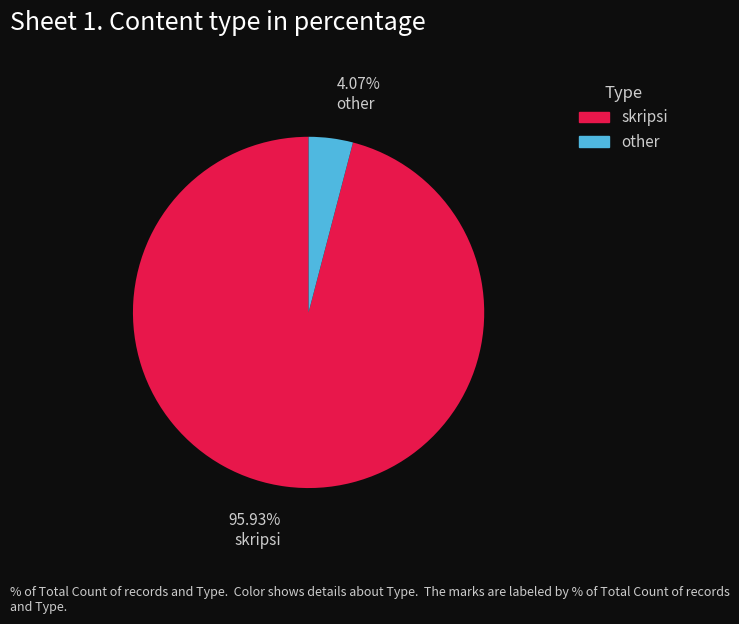

Is skripsi the majority of the pie?

Yes